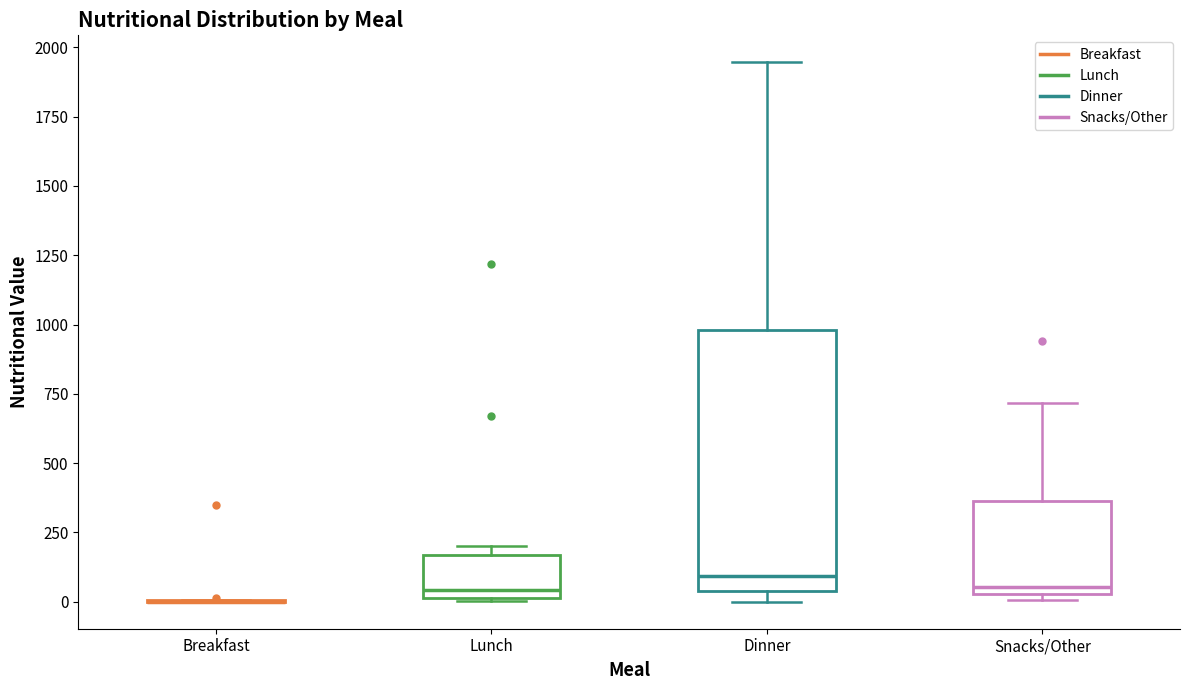

Reading left to right, transcribe this box plot: for each box, give where its median line is, the range the box spans, and where its two whiskers end, as read against the y-axis. The values are not printed on the chart, so give them approximately, as read against the axis.

Breakfast: box collapsed to a line at 0, whiskers 0 to 0
Lunch: median 50, box 0 to 150, whiskers 0 to 200
Dinner: median 100, box 50 to 1000, whiskers 0 to 1950
Snacks/Other: median 50 (just above the box's lower edge), box 50 to 350, whiskers 0 to 700